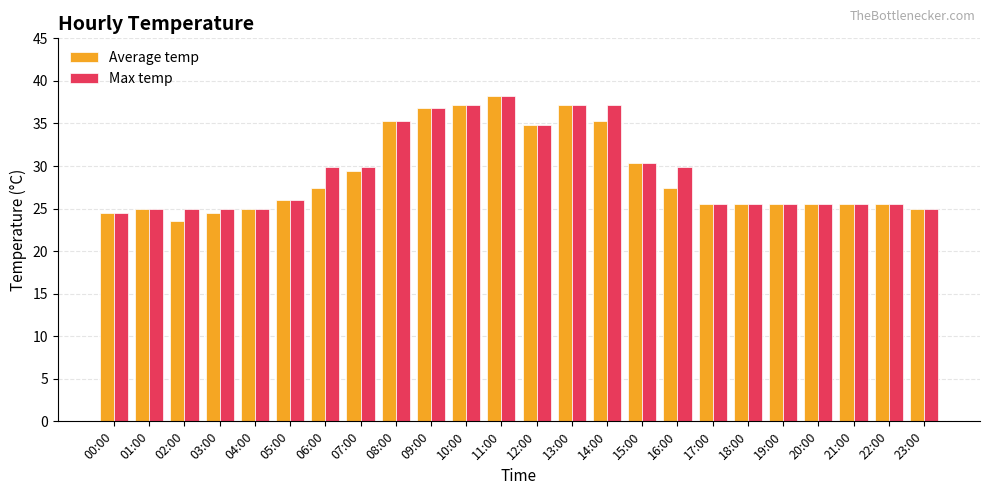

What is the sum of all Max temp values?

705.3